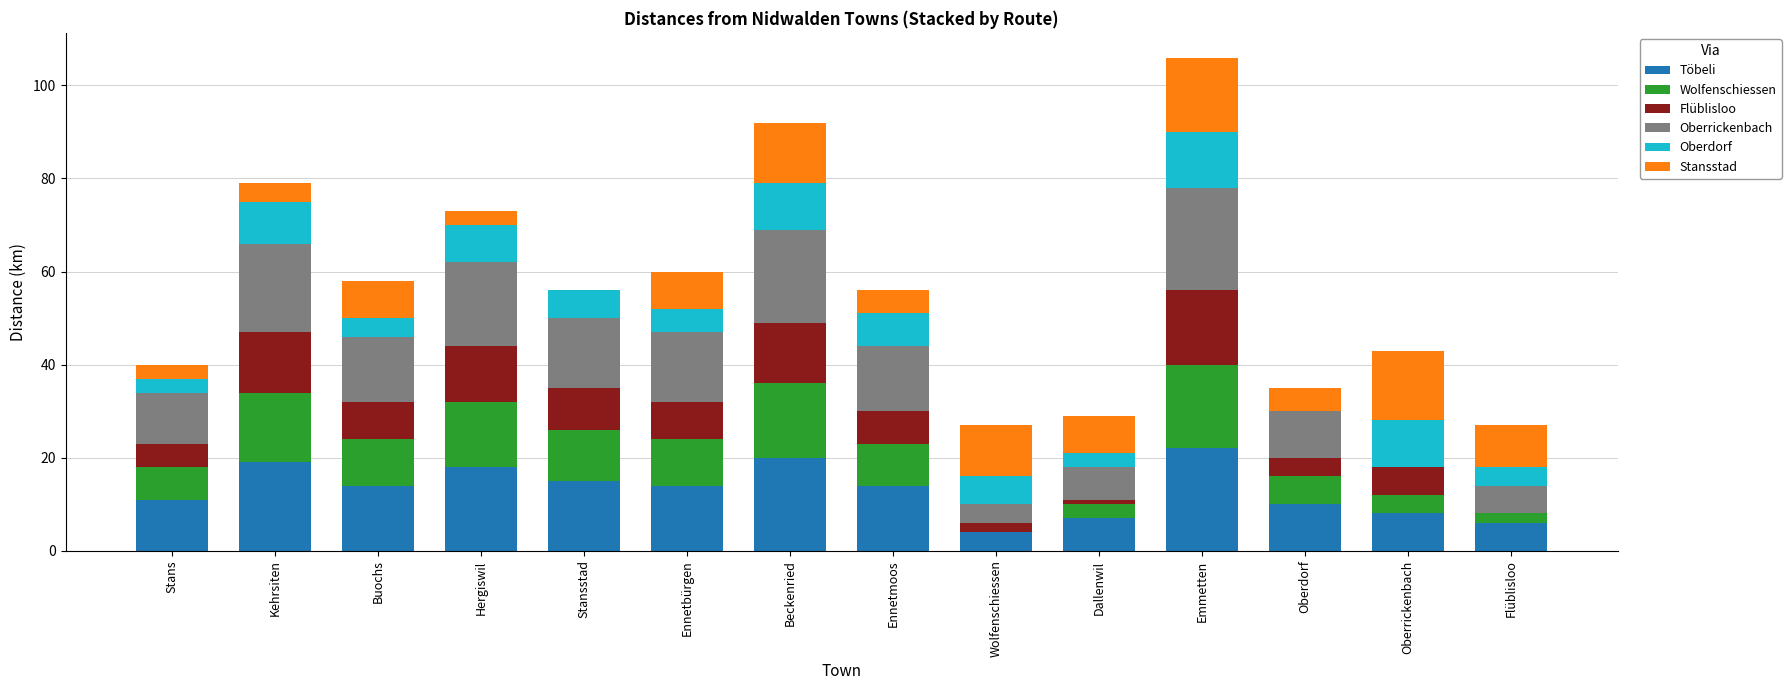

At which category is the sum across all series the highest?

Emmetten